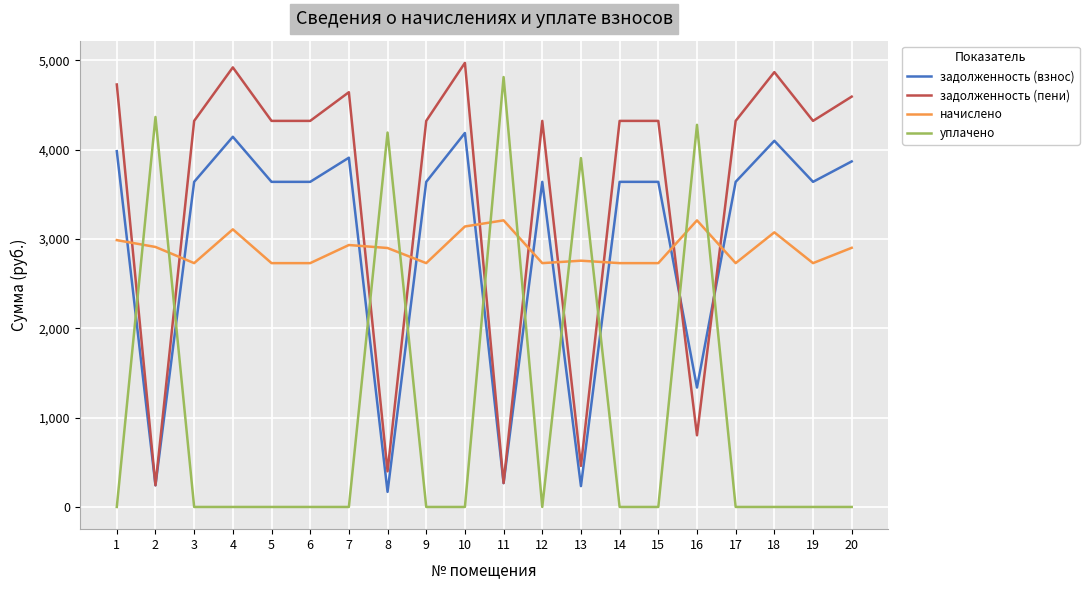

The начислено series shows 2730.0 at 9. True or false?

True